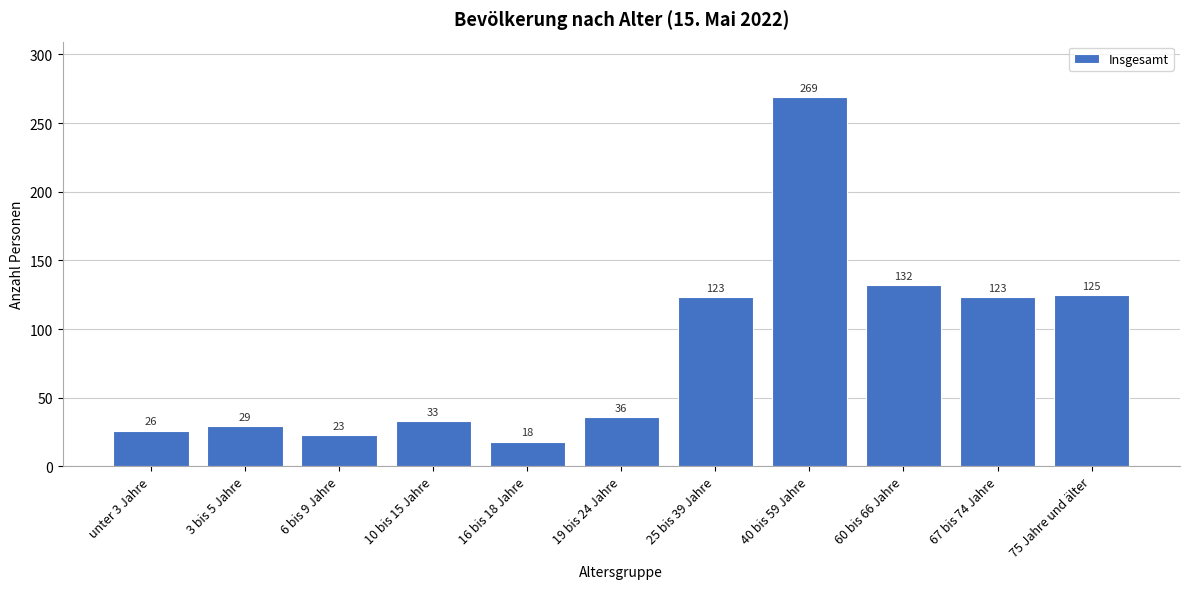

Reading left to right, extract all data points from this chart.

unter 3 Jahre=26	3 bis 5 Jahre=29	6 bis 9 Jahre=23	10 bis 15 Jahre=33	16 bis 18 Jahre=18	19 bis 24 Jahre=36	25 bis 39 Jahre=123	40 bis 59 Jahre=269	60 bis 66 Jahre=132	67 bis 74 Jahre=123	75 Jahre und älter=125